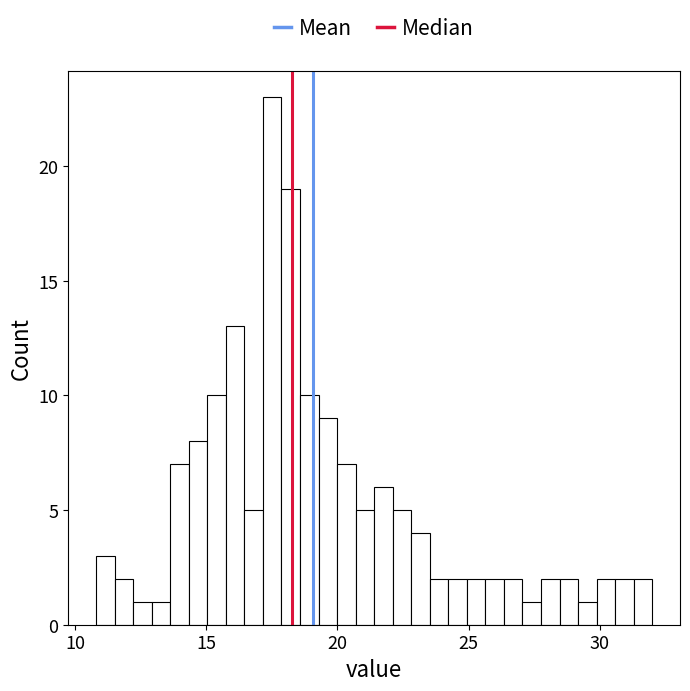

Around what value on the x-axis is the tallest bar? Give the approximate position of its centre, as read against the axis.

17.5